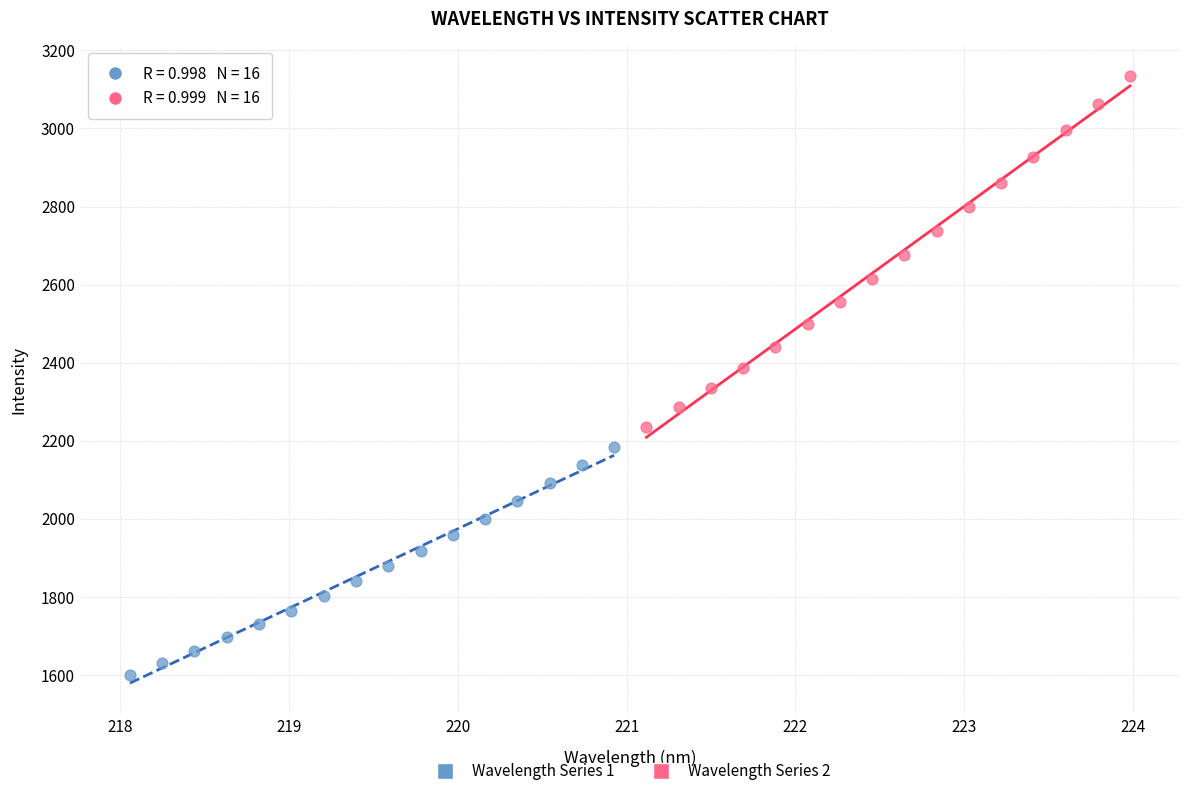

What are all the series names shown in the legend?

Wavelength Series 1, Wavelength Series 2